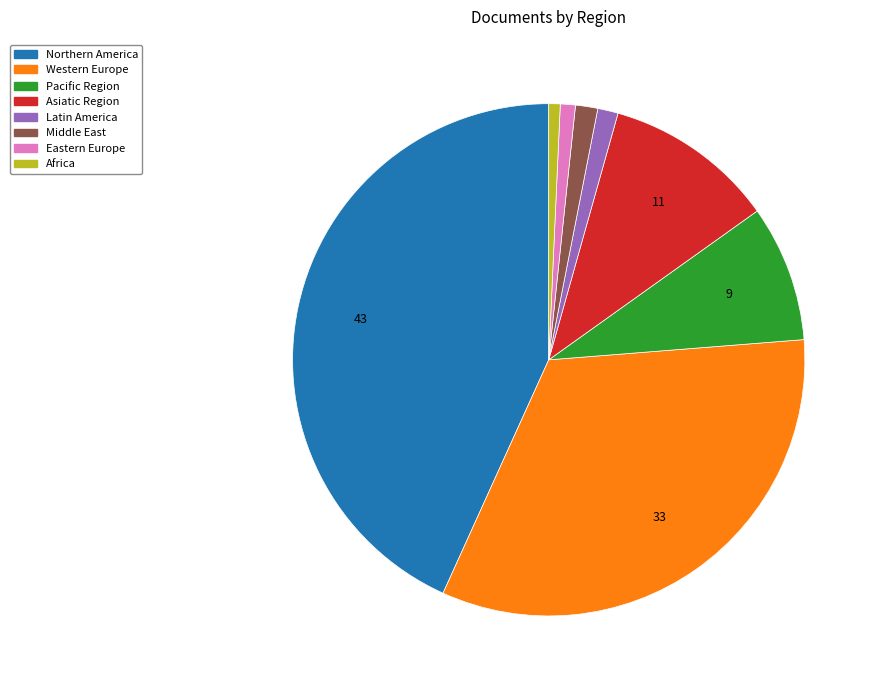

Which has a higher value, Latin America or Northern America?

Northern America